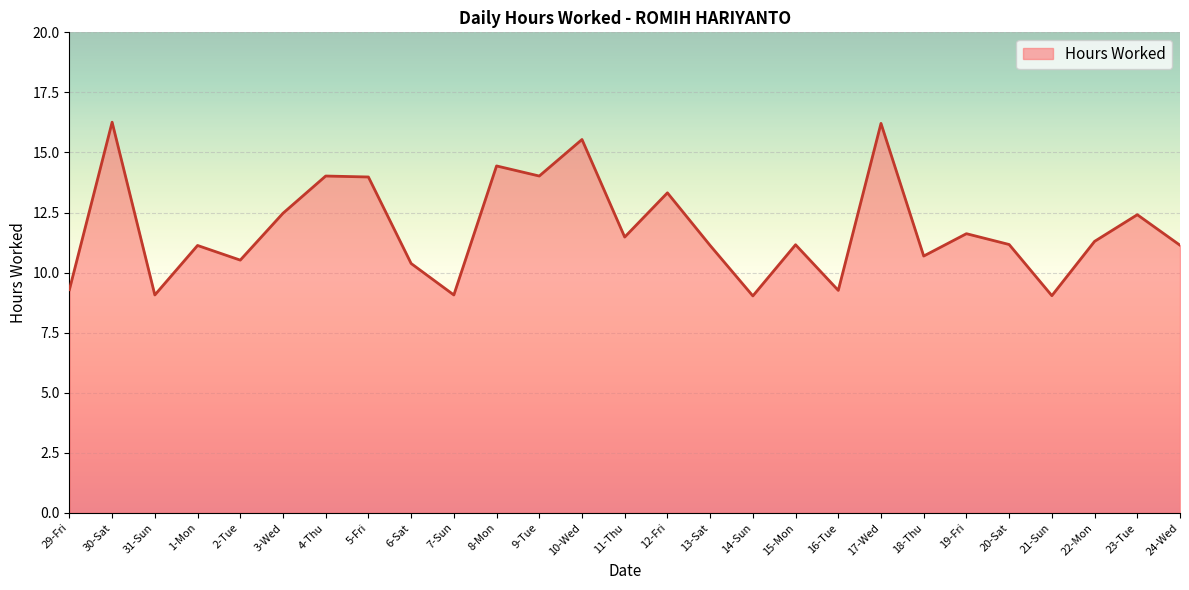

What is the sum of the values at 17-Wed and 31-Sun?

25.3